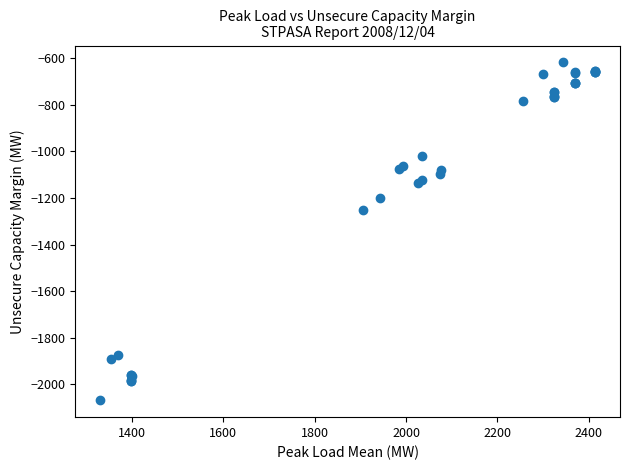

What Y value in the scatter plot is closest to -1343?

-1252